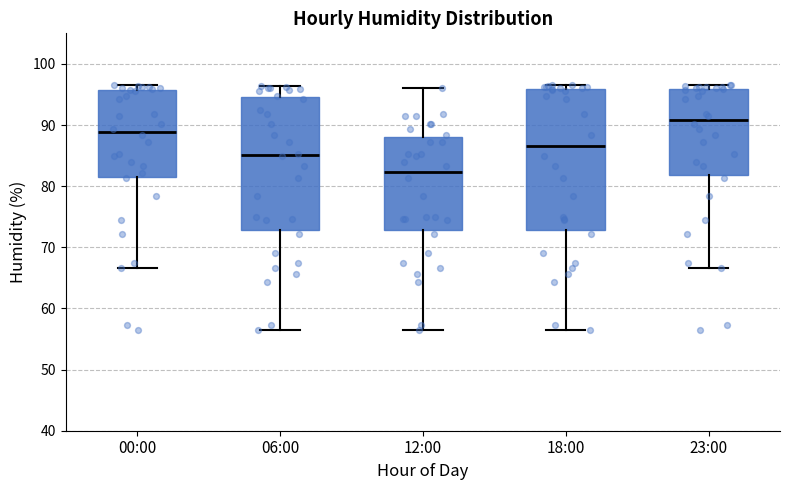

Reading left to right, read every box against the y-axis: the position of its median line, the range the box covers, and the ends of its whiskers. The values are not printed on the chart, so give them approximately, as read against the axis.

00:00: median 89, box 82 to 96, whiskers 67 to 97
06:00: median 85, box 73 to 95, whiskers 56 to 96
12:00: median 82, box 73 to 88, whiskers 56 to 96
18:00: median 87, box 73 to 96, whiskers 56 to 97
23:00: median 91, box 82 to 96, whiskers 67 to 97